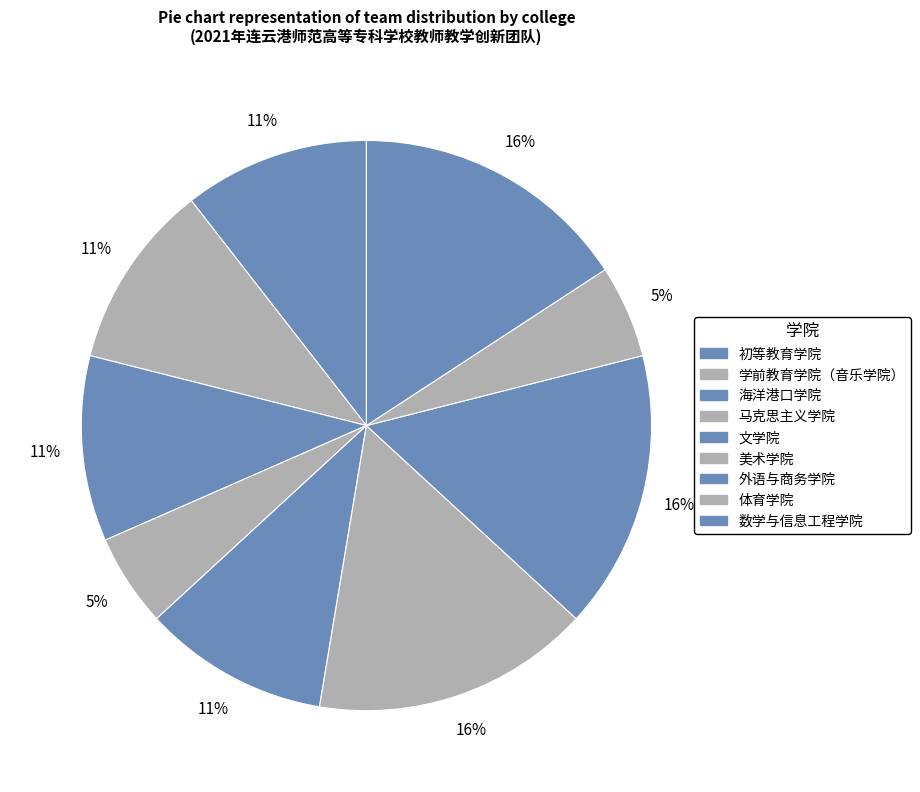

How many segments does this pie chart have?

9